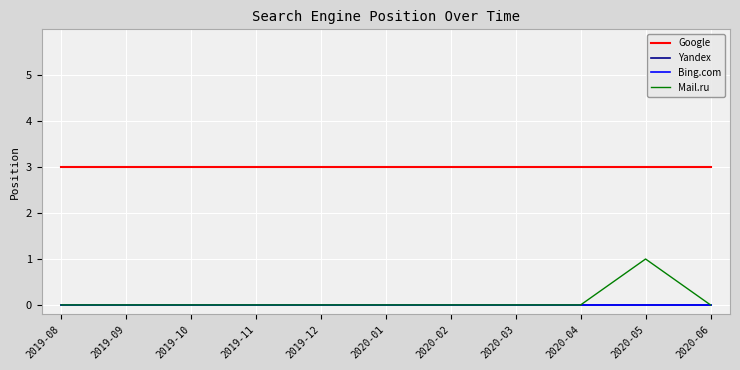

True or false: Google and Mail.ru intersect in this chart.

False